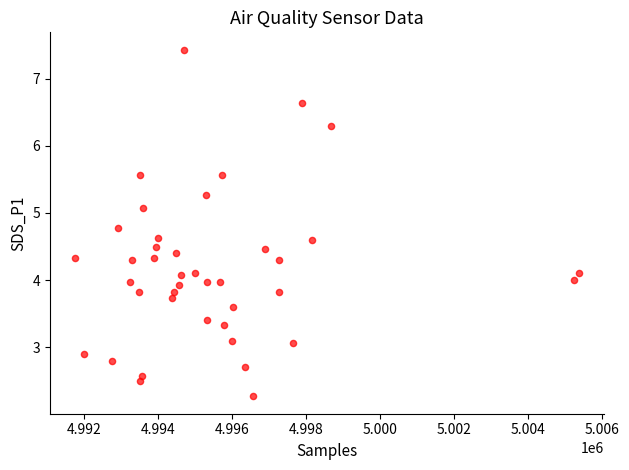

What is the range of Y values (max minus min)?

5.2